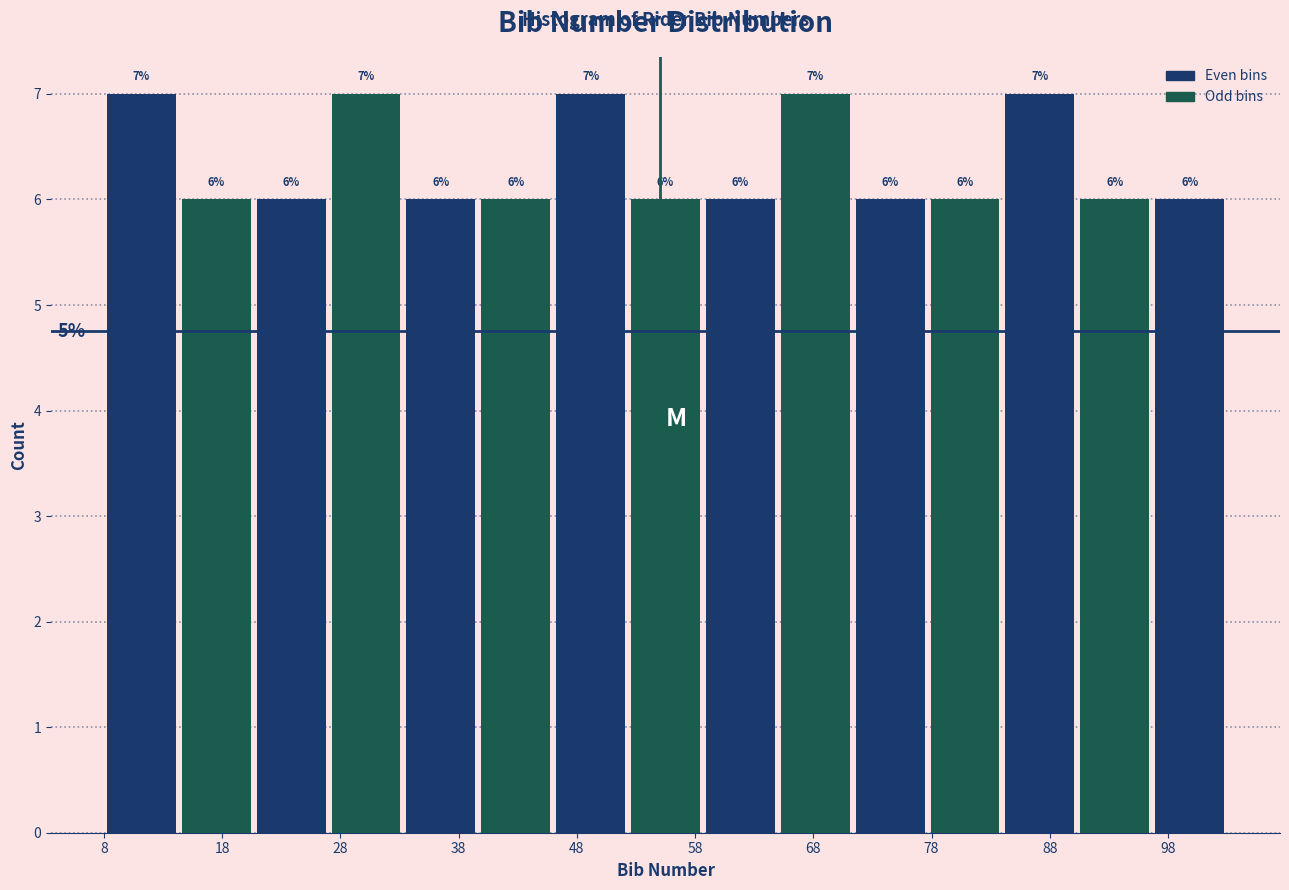

Reading left to right, transcribe this chart: for each bar, give the range it covers on the x-axis and its height. The bar edges are not printed on the chart, so give them approximately, as read against the axis.

8 to 14: 7
14 to 21: 6
21 to 27: 6
27 to 33: 7
33 to 40: 6
40 to 46: 6
46 to 52: 7
52 to 59: 6
59 to 65: 6
65 to 71: 7
71 to 78: 6
78 to 84: 6
84 to 90: 7
90 to 97: 6
97 to 103: 6